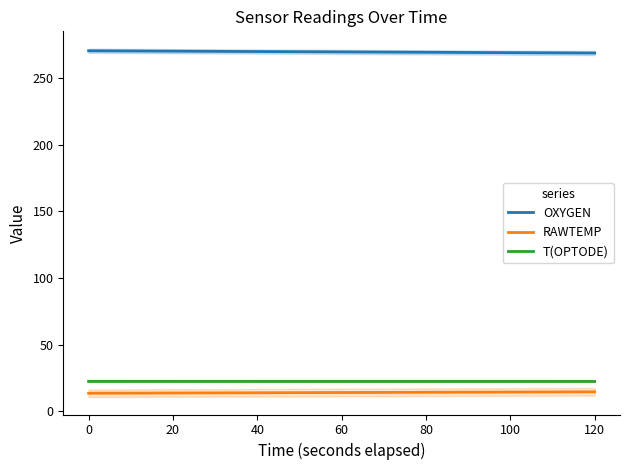

Count the number of categories in the chart.

7